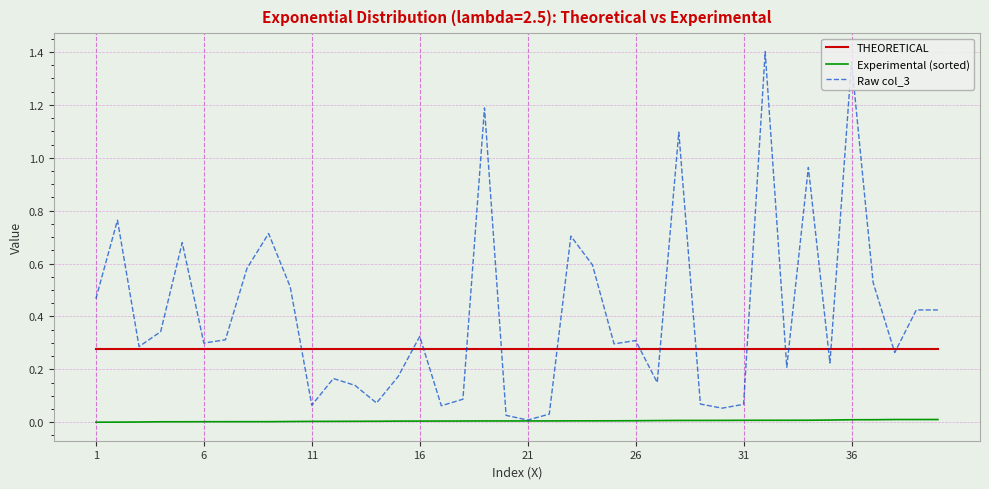

True or false: Experimental (sorted) and THEORETICAL cross at least once.

False